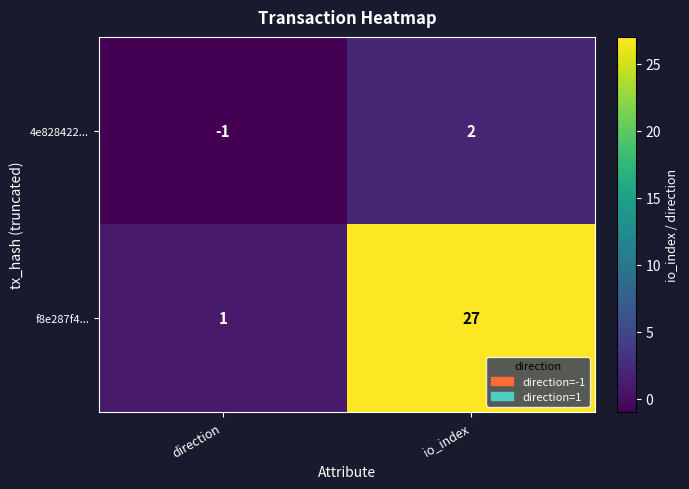

Rank the series by their maximum value, from lowest to highest.

4e828422..., f8e287f4...